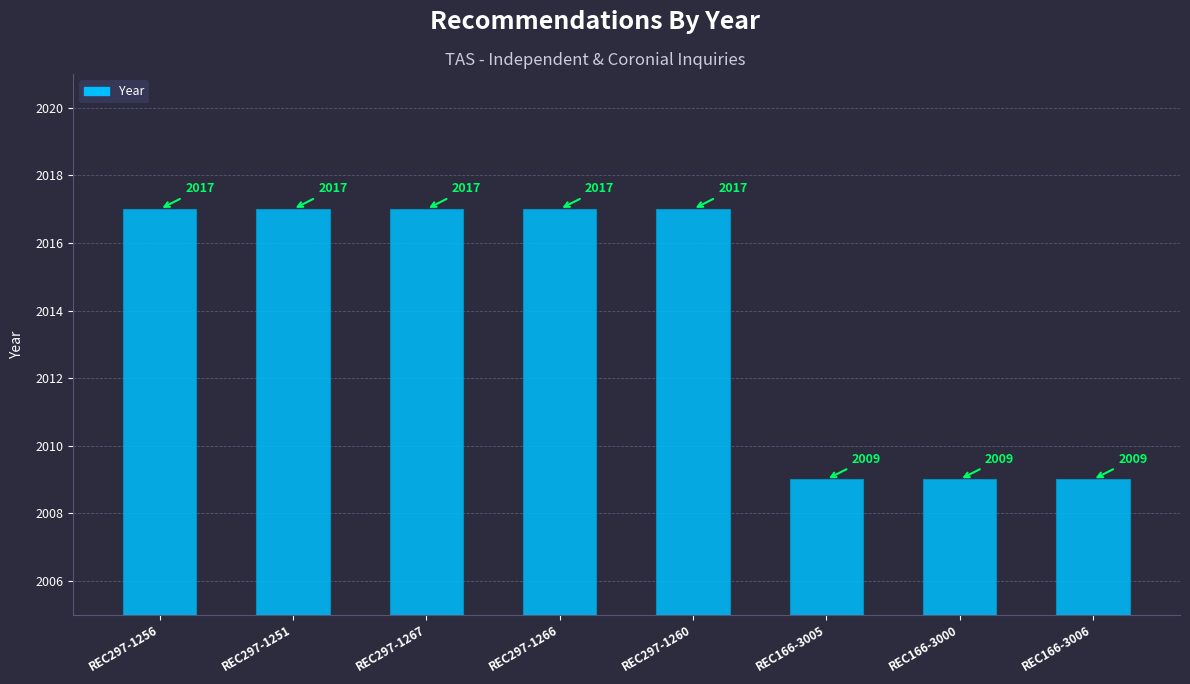

What is the smallest value displayed?

2009